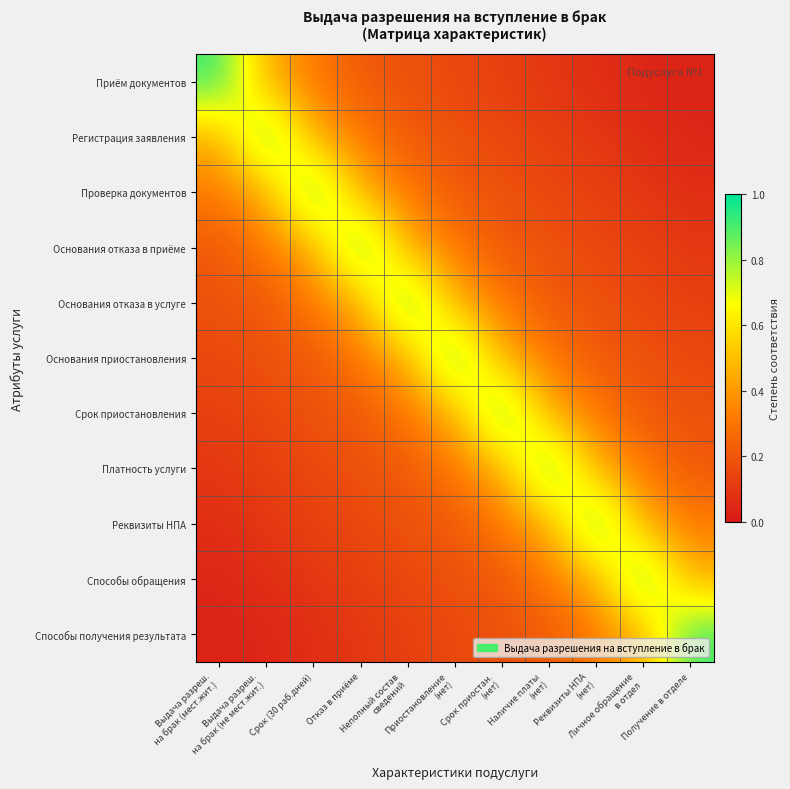

Reading left to right, extract all data points from this chart.

Приём документов: Выдача разреш.
на брак (мест.жит.)=0.9	Выдача разреш.
на брак (не мест.жит.)=0.5	Срок (30 раб.дней)=0.3	Отказ в приёме=0.2	Неполный состав
сведений=0.2	Приостановление
(нет)=0.2	Срок приостан.
(нет)=0.1	Наличие платы
(нет)=0.1	Реквизиты НПА
(нет)=0.1	Личное обращение
в отдел=0.0	Получение в отделе=0.0
Регистрация заявления: Выдача разреш.
на брак (мест.жит.)=0.5	Выдача разреш.
на брак (не мест.жит.)=0.9	Срок (30 раб.дней)=0.5	Отказ в приёме=0.3	Неполный состав
сведений=0.2	Приостановление
(нет)=0.2	Срок приостан.
(нет)=0.2	Наличие платы
(нет)=0.1	Реквизиты НПА
(нет)=0.1	Личное обращение
в отдел=0.1	Получение в отделе=0.0
Проверка документов: Выдача разреш.
на брак (мест.жит.)=0.3	Выдача разреш.
на брак (не мест.жит.)=0.5	Срок (30 раб.дней)=0.9	Отказ в приёме=0.5	Неполный состав
сведений=0.3	Приостановление
(нет)=0.2	Срок приостан.
(нет)=0.2	Наличие платы
(нет)=0.2	Реквизиты НПА
(нет)=0.1	Личное обращение
в отдел=0.1	Получение в отделе=0.1
Основания отказа в приёме: Выдача разреш.
на брак (мест.жит.)=0.2	Выдача разреш.
на брак (не мест.жит.)=0.3	Срок (30 раб.дней)=0.5	Отказ в приёме=0.9	Неполный состав
сведений=0.5	Приостановление
(нет)=0.3	Срок приостан.
(нет)=0.2	Наличие платы
(нет)=0.2	Реквизиты НПА
(нет)=0.2	Личное обращение
в отдел=0.1	Получение в отделе=0.1
Основания отказа в услуге: Выдача разреш.
на брак (мест.жит.)=0.2	Выдача разреш.
на брак (не мест.жит.)=0.2	Срок (30 раб.дней)=0.3	Отказ в приёме=0.5	Неполный состав
сведений=0.9	Приостановление
(нет)=0.5	Срок приостан.
(нет)=0.3	Наличие платы
(нет)=0.2	Реквизиты НПА
(нет)=0.2	Личное обращение
в отдел=0.2	Получение в отделе=0.1
Основания приостановления: Выдача разреш.
на брак (мест.жит.)=0.2	Выдача разреш.
на брак (не мест.жит.)=0.2	Срок (30 раб.дней)=0.2	Отказ в приёме=0.3	Неполный состав
сведений=0.5	Приостановление
(нет)=0.9	Срок приостан.
(нет)=0.5	Наличие платы
(нет)=0.3	Реквизиты НПА
(нет)=0.2	Личное обращение
в отдел=0.2	Получение в отделе=0.2
Срок приостановления: Выдача разреш.
на брак (мест.жит.)=0.1	Выдача разреш.
на брак (не мест.жит.)=0.2	Срок (30 раб.дней)=0.2	Отказ в приёме=0.2	Неполный состав
сведений=0.3	Приостановление
(нет)=0.5	Срок приостан.
(нет)=0.9	Наличие платы
(нет)=0.5	Реквизиты НПА
(нет)=0.3	Личное обращение
в отдел=0.2	Получение в отделе=0.2
Платность услуги: Выдача разреш.
на брак (мест.жит.)=0.1	Выдача разреш.
на брак (не мест.жит.)=0.1	Срок (30 раб.дней)=0.2	Отказ в приёме=0.2	Неполный состав
сведений=0.2	Приостановление
(нет)=0.3	Срок приостан.
(нет)=0.5	Наличие платы
(нет)=0.9	Реквизиты НПА
(нет)=0.5	Личное обращение
в отдел=0.3	Получение в отделе=0.2
Реквизиты НПА: Выдача разреш.
на брак (мест.жит.)=0.1	Выдача разреш.
на брак (не мест.жит.)=0.1	Срок (30 раб.дней)=0.1	Отказ в приёме=0.2	Неполный состав
сведений=0.2	Приостановление
(нет)=0.2	Срок приостан.
(нет)=0.3	Наличие платы
(нет)=0.5	Реквизиты НПА
(нет)=0.9	Личное обращение
в отдел=0.5	Получение в отделе=0.3
Способы обращения: Выдача разреш.
на брак (мест.жит.)=0.0	Выдача разреш.
на брак (не мест.жит.)=0.1	Срок (30 раб.дней)=0.1	Отказ в приёме=0.1	Неполный состав
сведений=0.2	Приостановление
(нет)=0.2	Срок приостан.
(нет)=0.2	Наличие платы
(нет)=0.3	Реквизиты НПА
(нет)=0.5	Личное обращение
в отдел=0.9	Получение в отделе=0.5
Способы получения результата: Выдача разреш.
на брак (мест.жит.)=0.0	Выдача разреш.
на брак (не мест.жит.)=0.0	Срок (30 раб.дней)=0.1	Отказ в приёме=0.1	Неполный состав
сведений=0.1	Приостановление
(нет)=0.2	Срок приостан.
(нет)=0.2	Наличие платы
(нет)=0.2	Реквизиты НПА
(нет)=0.3	Личное обращение
в отдел=0.5	Получение в отделе=0.9